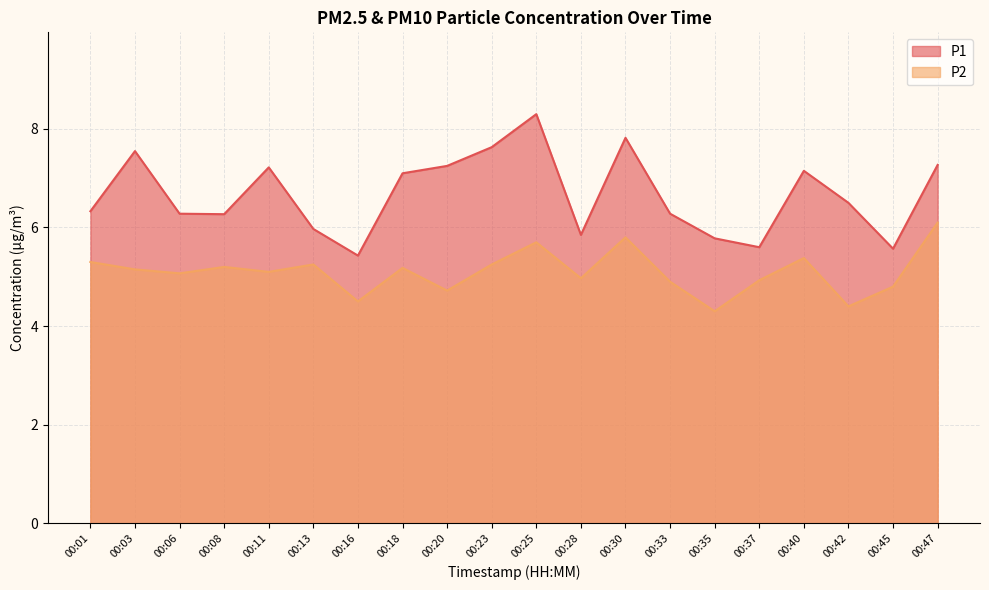

What is the spread (max minus min) of values at 00:13?

0.7